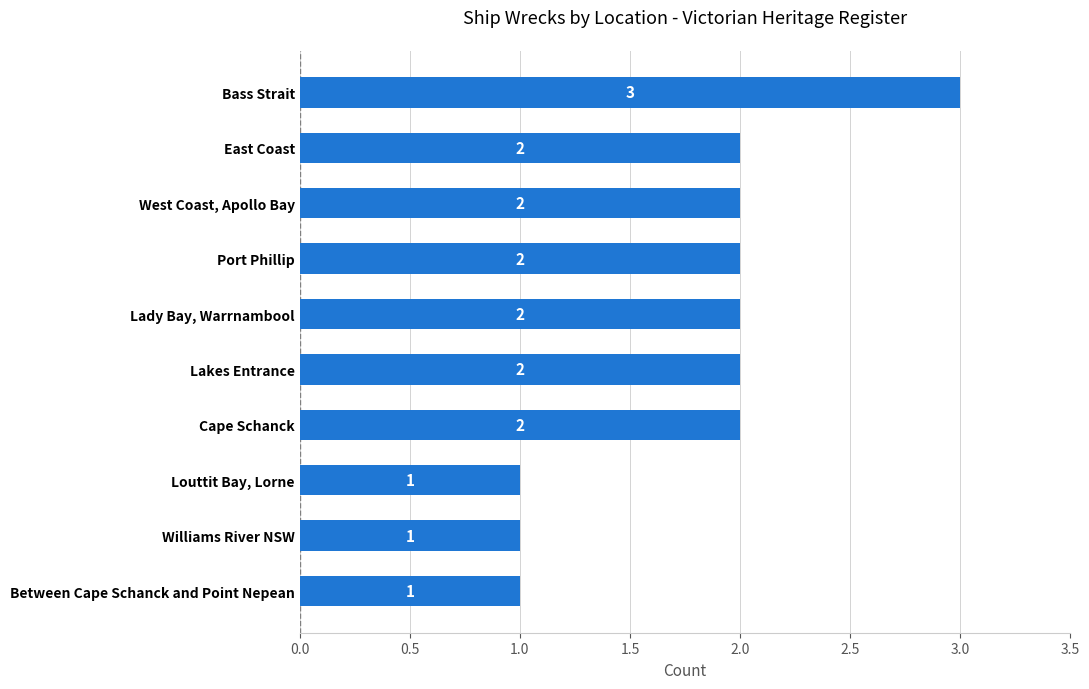

What is the ratio of the value at Louttit Bay, Lorne to the value at East Coast?

0.5